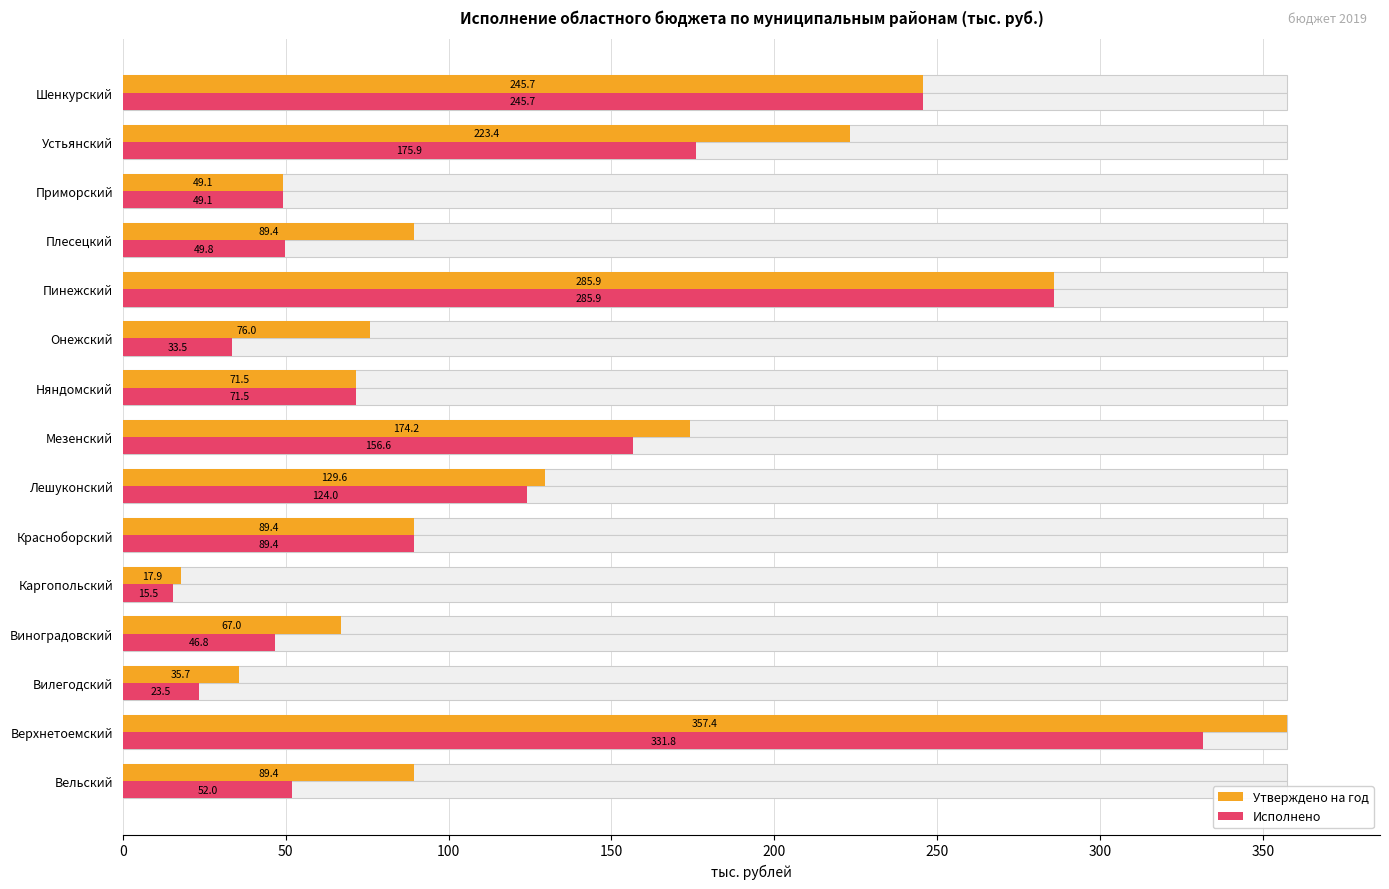

Which series has the widest spread of values?

Утверждено на год